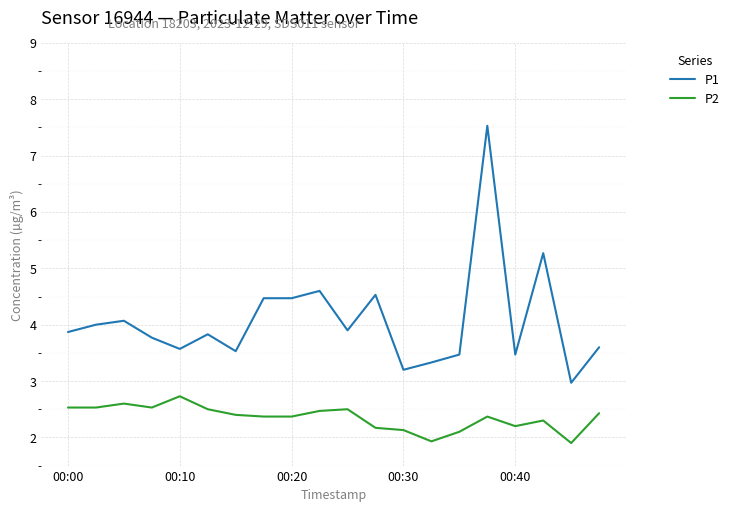

What is the minimum value for P2?

1.9